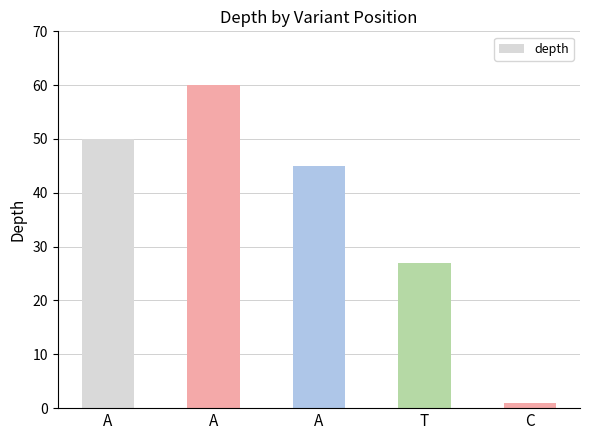

Rank the categories by value from lowest to highest.

C, T, A, A, A